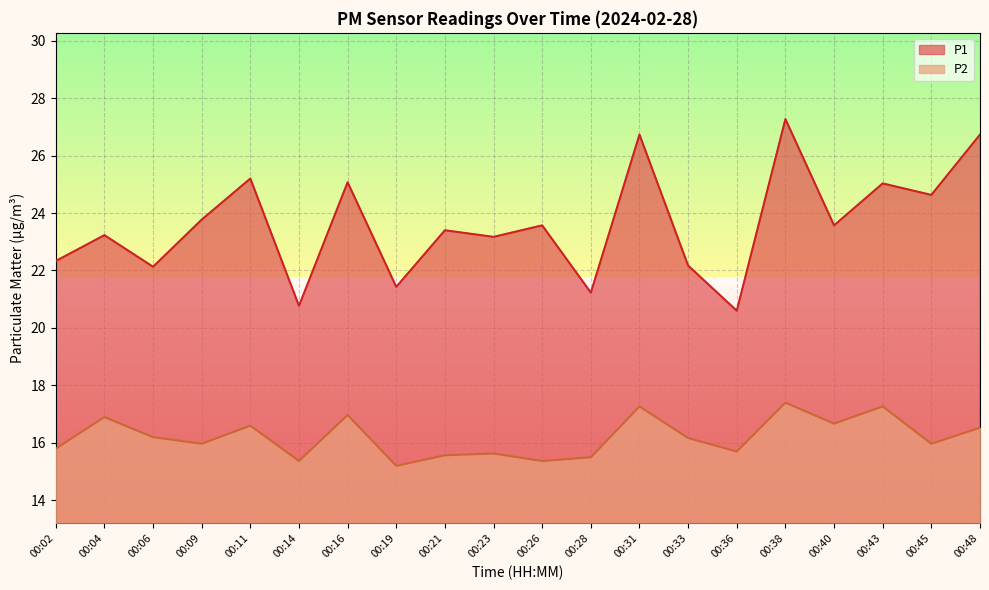

How many values in the P1 series are below 23?

7